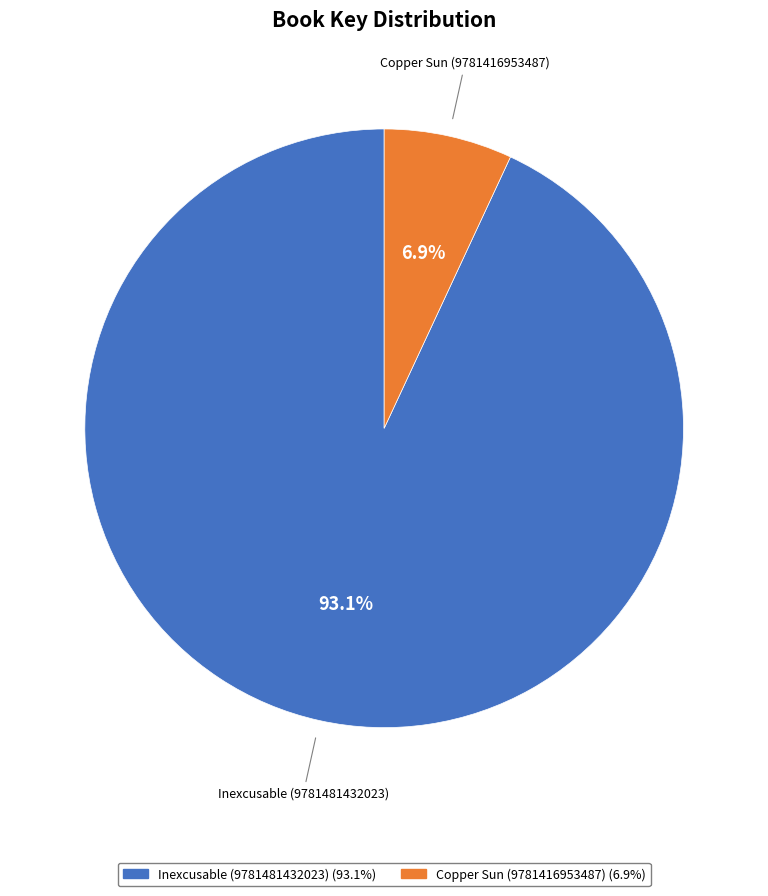

To the nearest percent, what is the average slice percentage?

50%